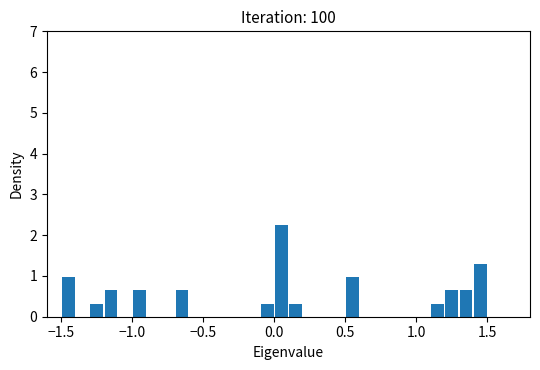

Read against the x-axis, roughly where is the centre of the tallest bar?

0.05